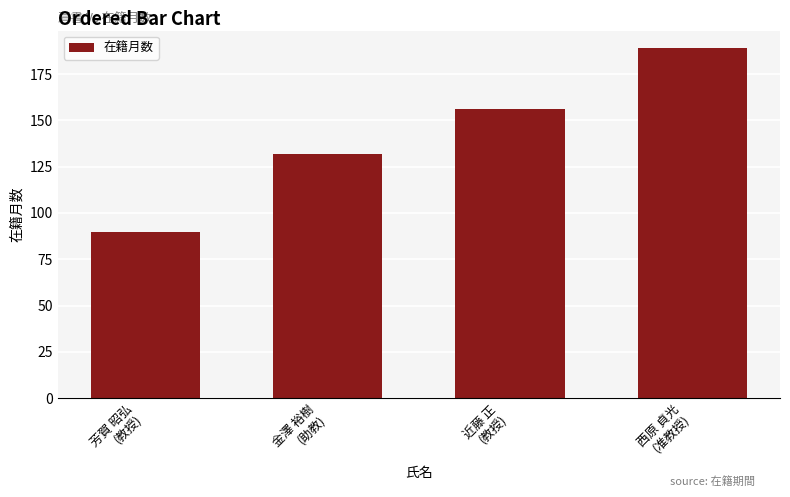

At which category does the chart reach its minimum across all series?

芳賀 昭弘
(教授)